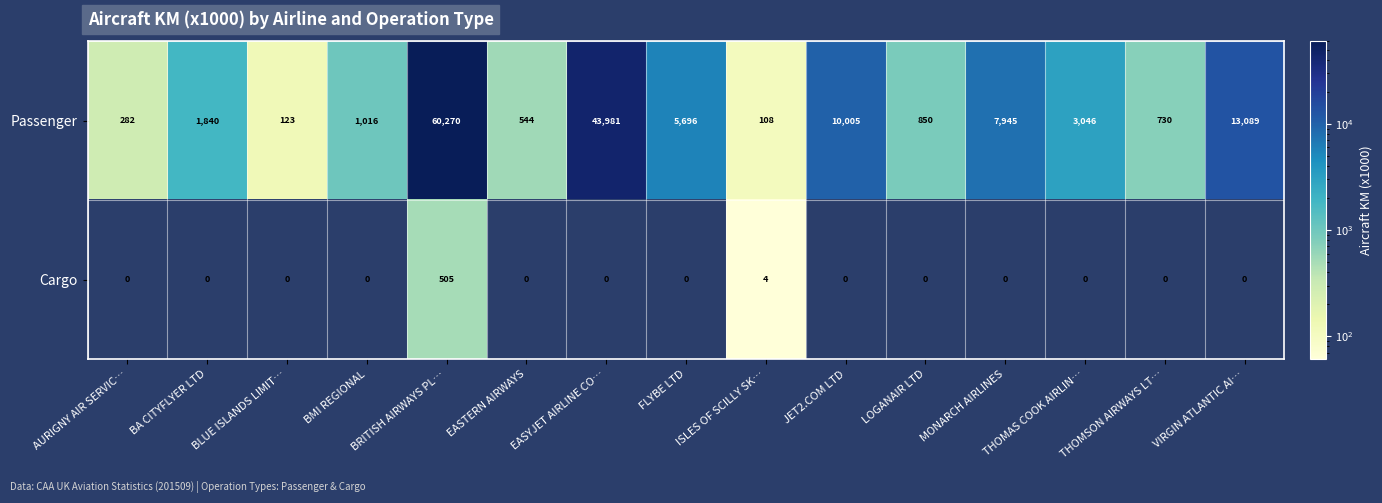

Rank the series by their average value, from highest to lowest.

Passenger, Cargo